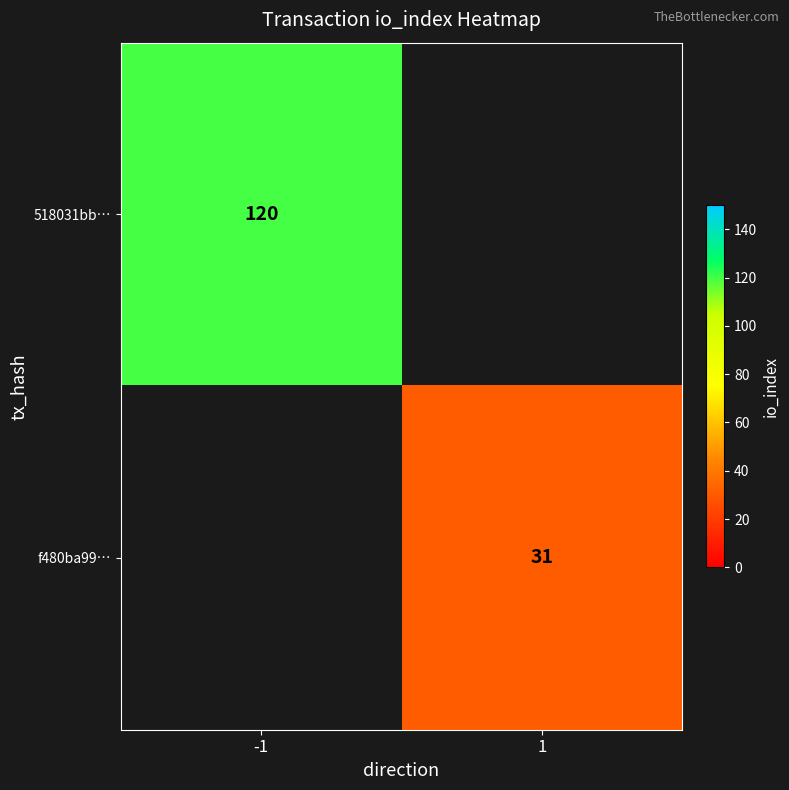

True or false: f480ba99… has a value of 9 at 1.

False